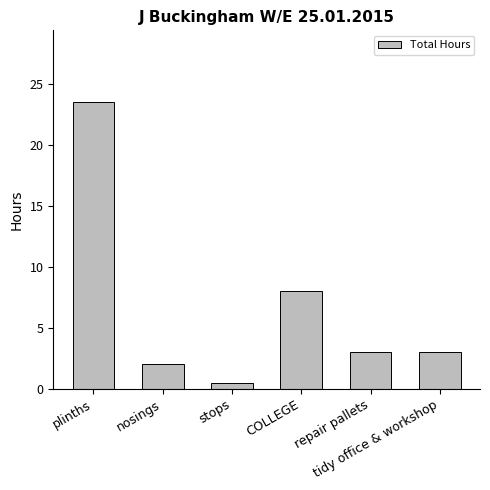

What is the label of the 3rd bar from the right?

COLLEGE